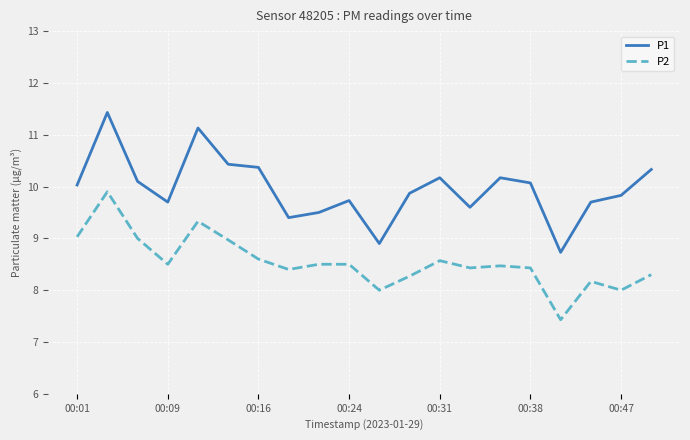

What is the difference between the maximum and minimum values in the P2 series?

2.5